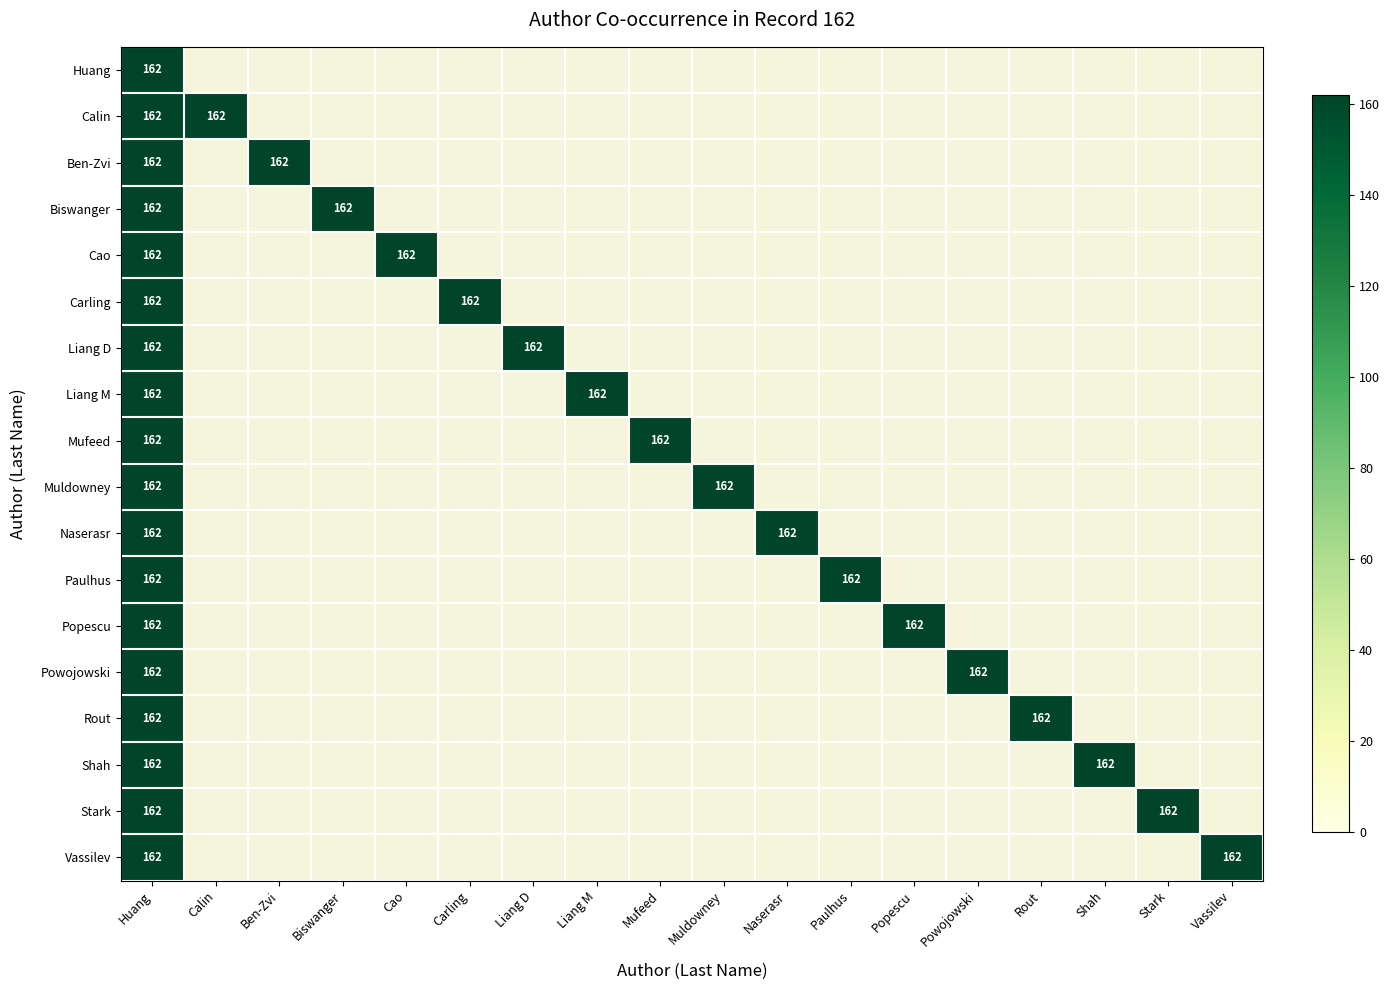

The value of Cao at 9 is 113. True or false?

False